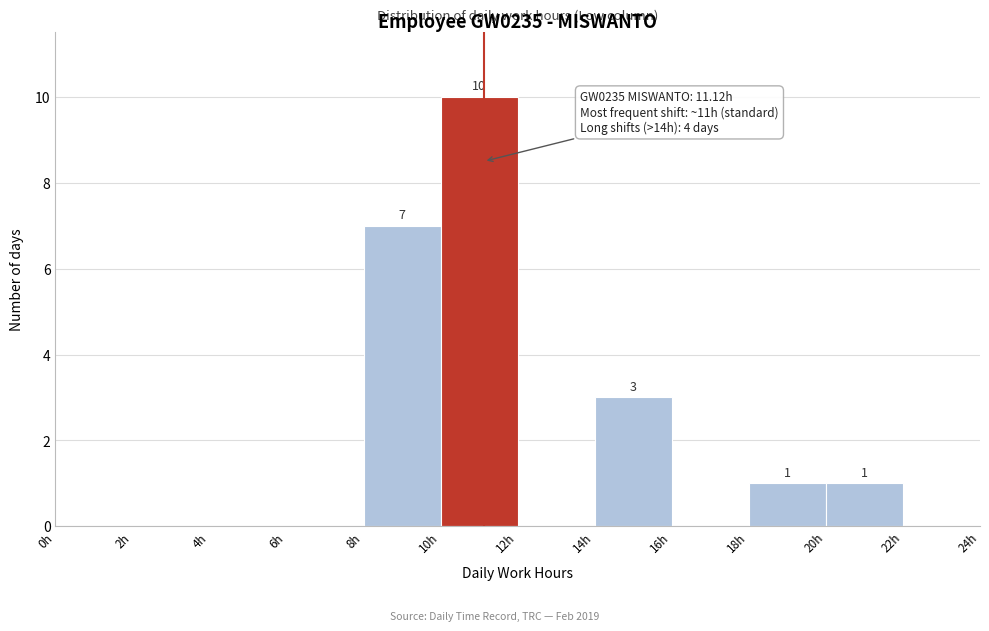

Which range on the x-axis has the tallest bar?

10 to 12